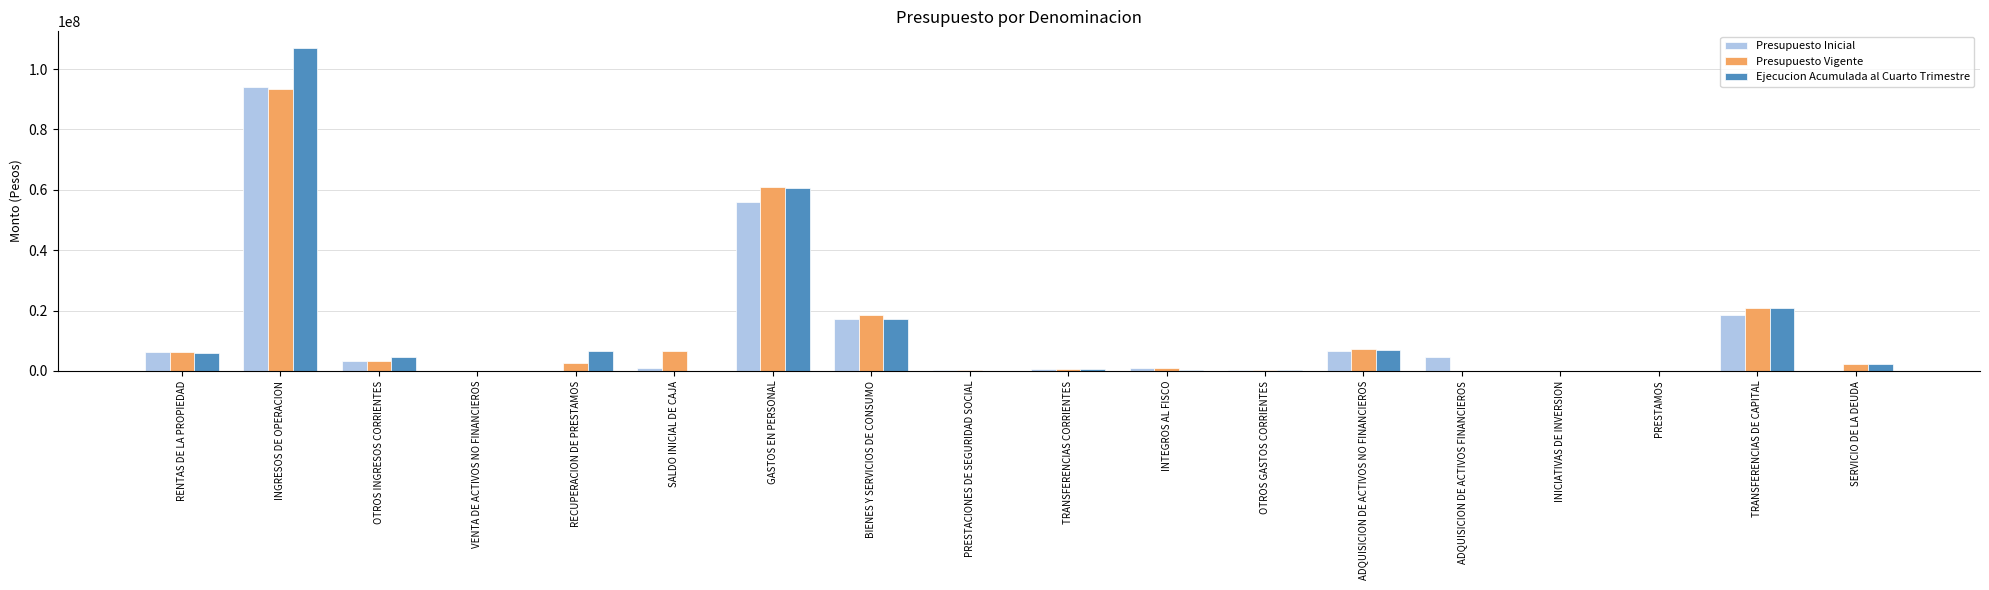

Is the value of Ejecucion Acumulada al Cuarto Trimestre at BIENES Y SERVICIOS DE CONSUMO greater than the value of Presupuesto Inicial at INICIATIVAS DE INVERSION?

Yes